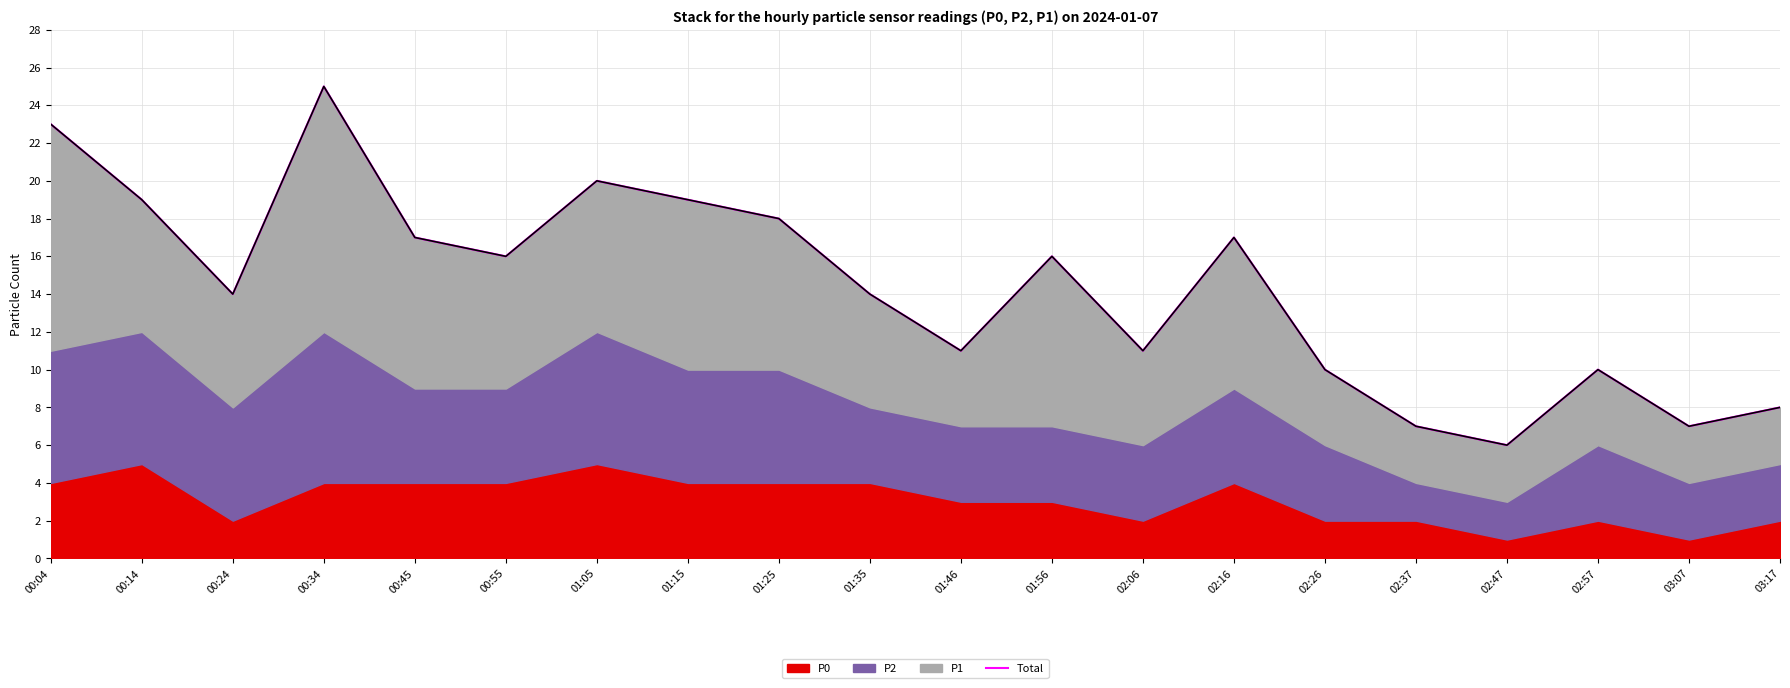

What is the average value?

14